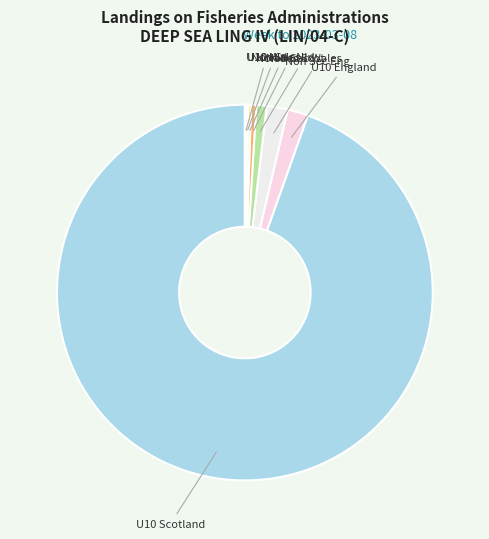

The Non Sec Wales slice represents 1% of the pie. True or false?

True